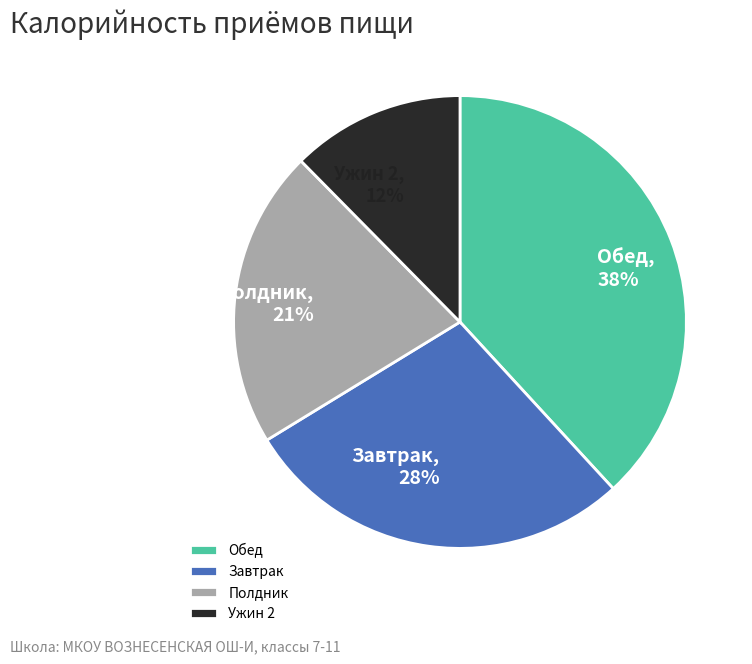

To the nearest percent, what is the difference between the largest and smallest slice percentages?

26%